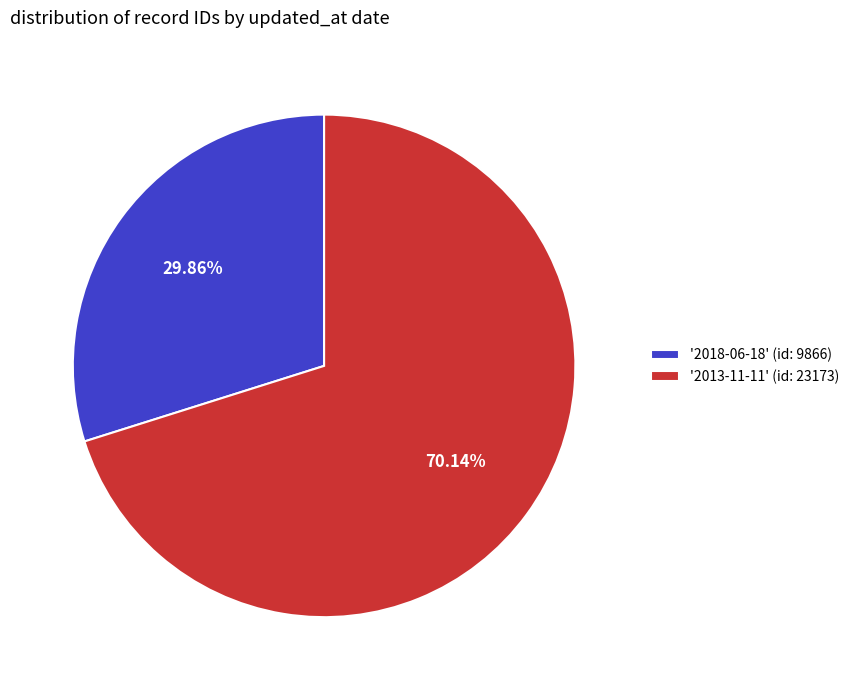

What is the largest slice in the pie chart?

'2013-11-11' (id: 23173)